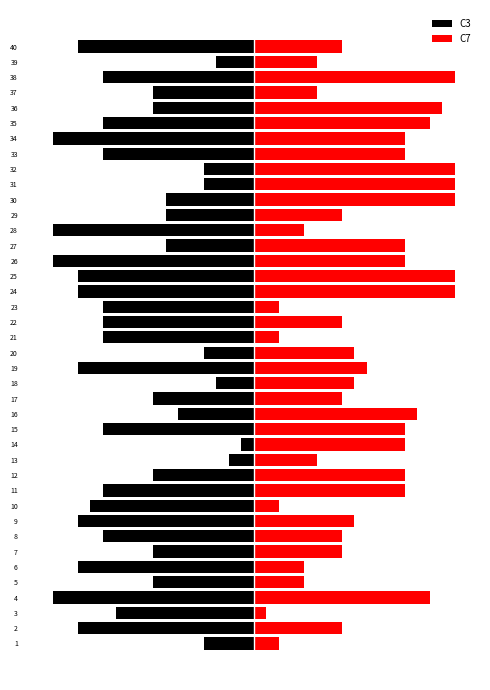

How many bars are there in each group?

2